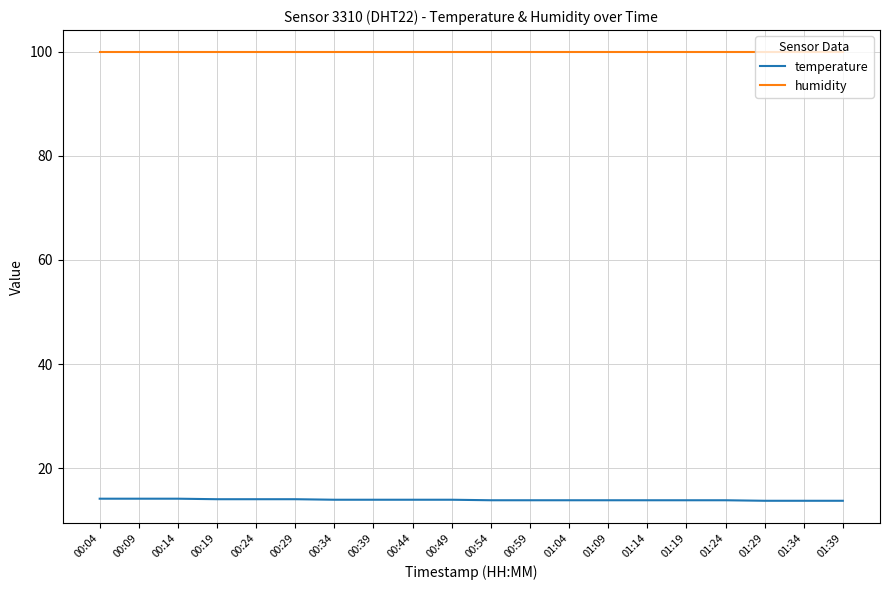

Which series has the largest range (max minus min)?

temperature